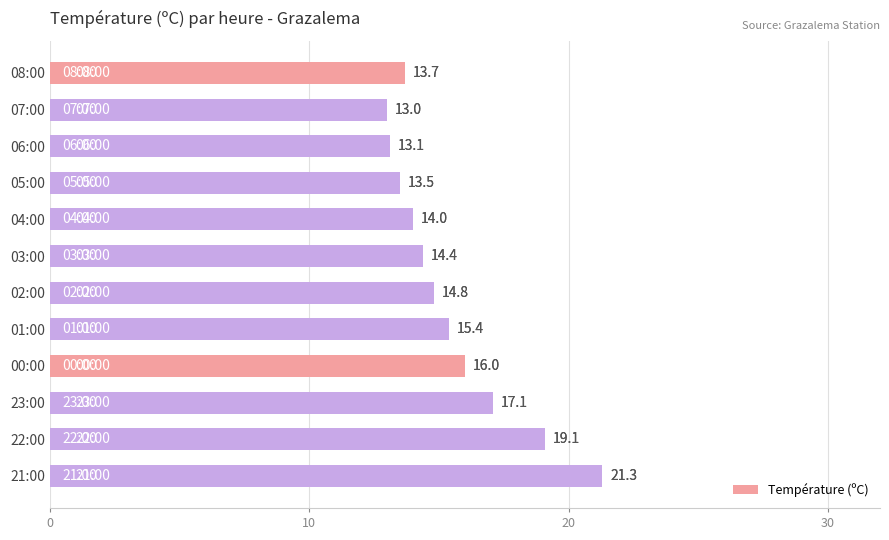

Which label corresponds to the largest value in the chart?

21:00